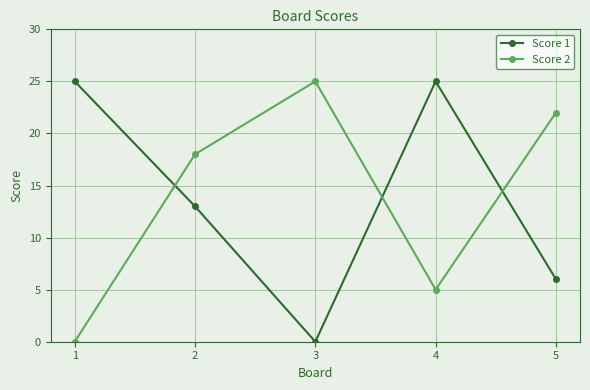

Is it true that Score 2 equals 18 at 2?

True